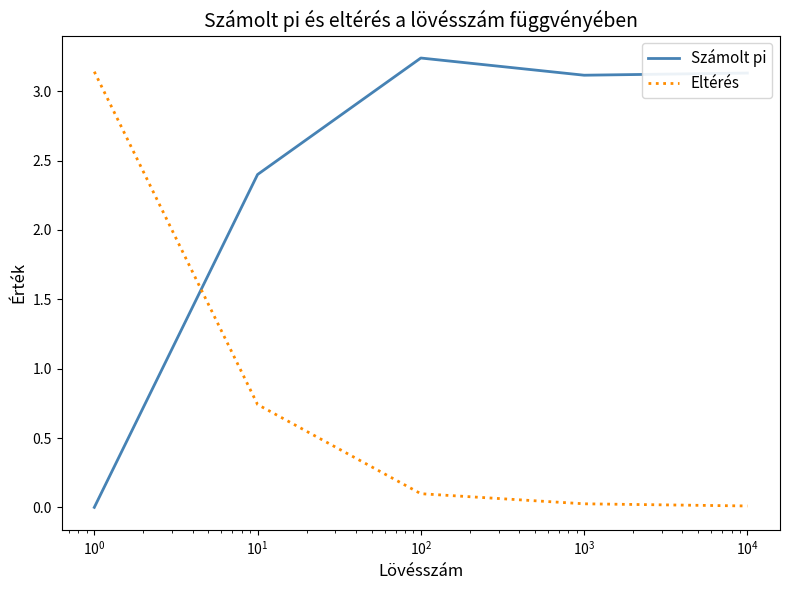

Rank the series by their average value, from highest to lowest.

Számolt pi, Eltérés